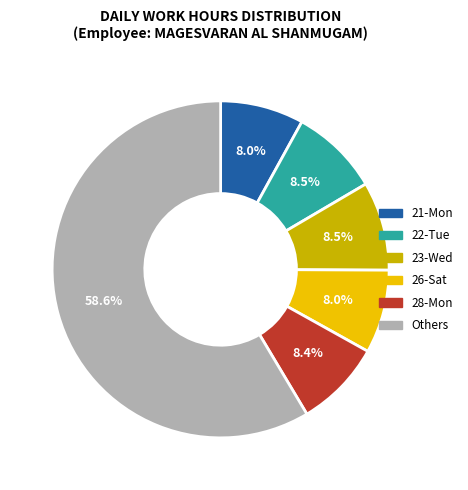

Which category has the biggest portion of the pie?

Others